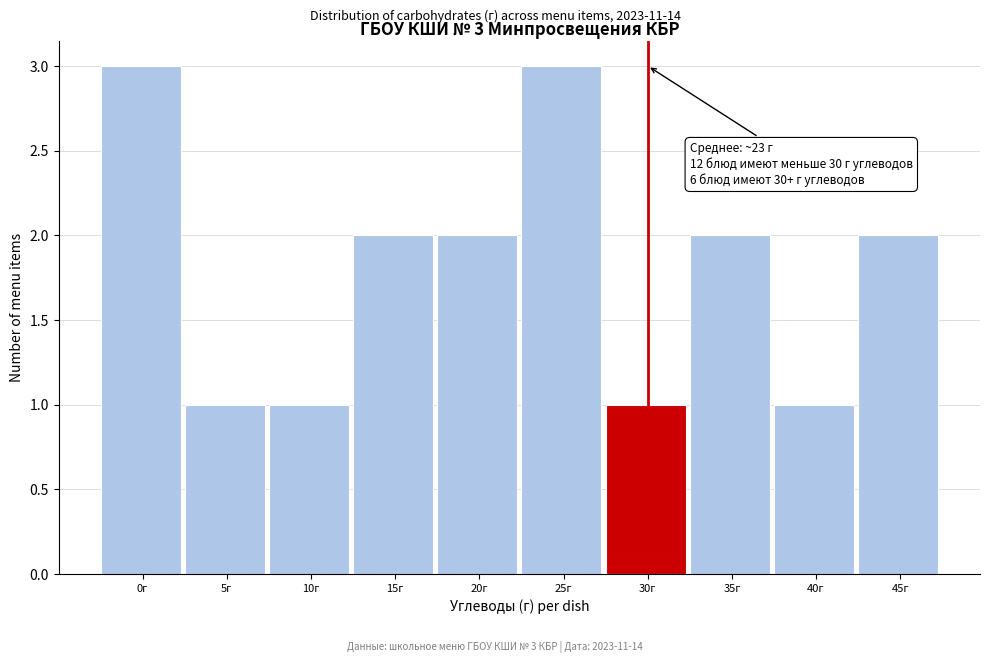

Reading left to right, what are all the values shown in this chart?

3	1	1	2	2	3	1	2	1	2